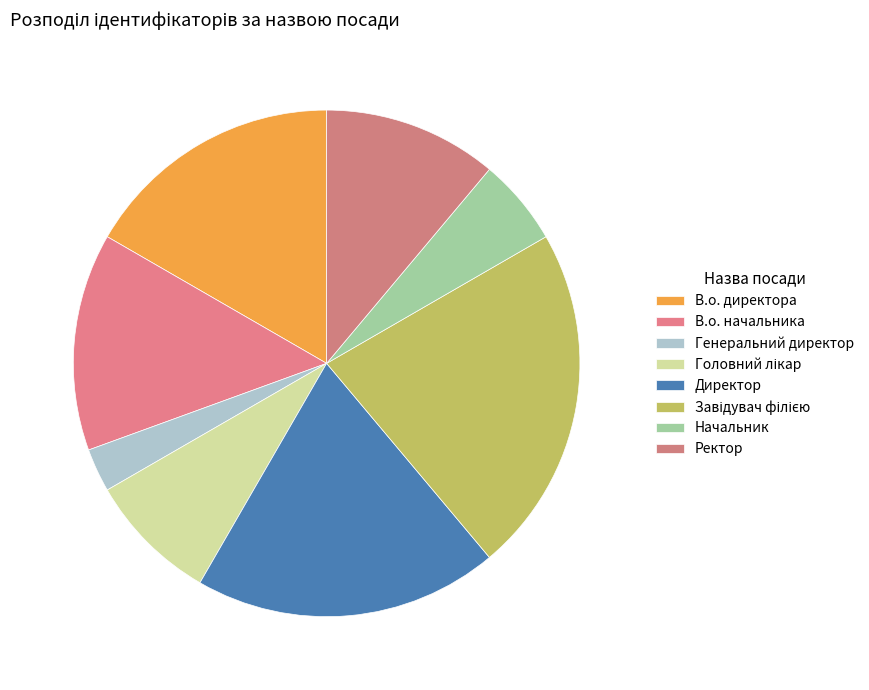

Is there a majority slice in this chart?

No